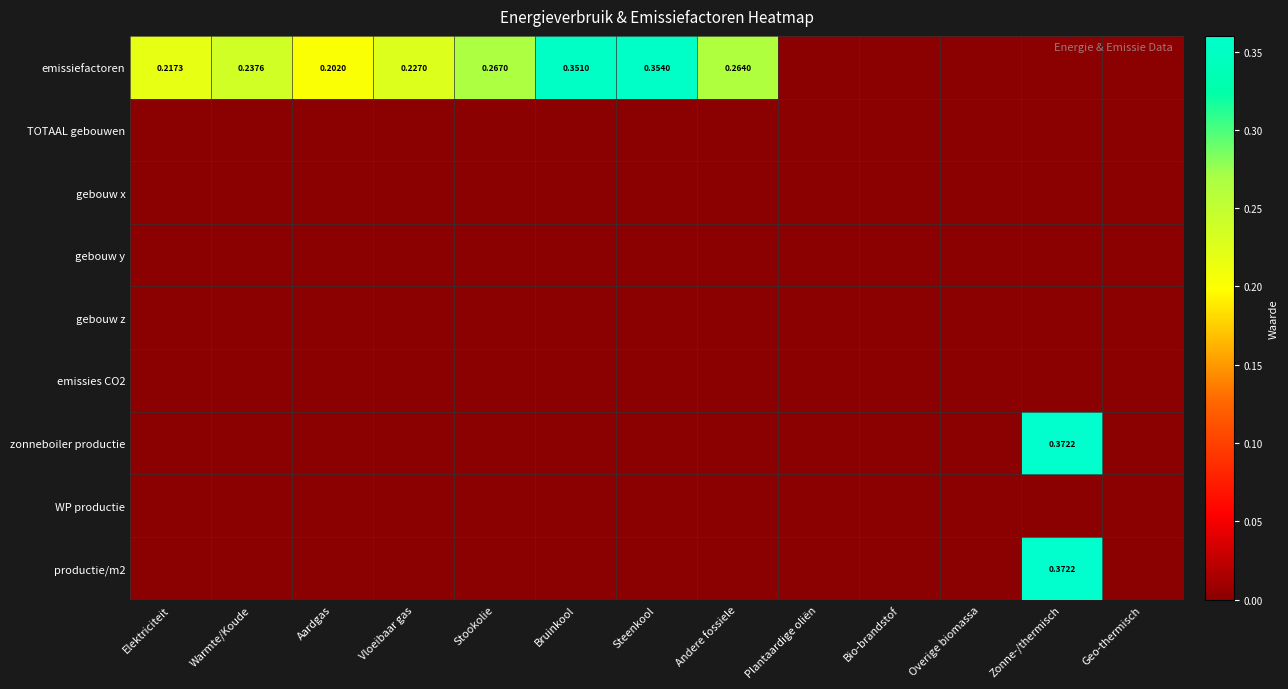

Which series has the widest spread of values?

zonneboiler productie